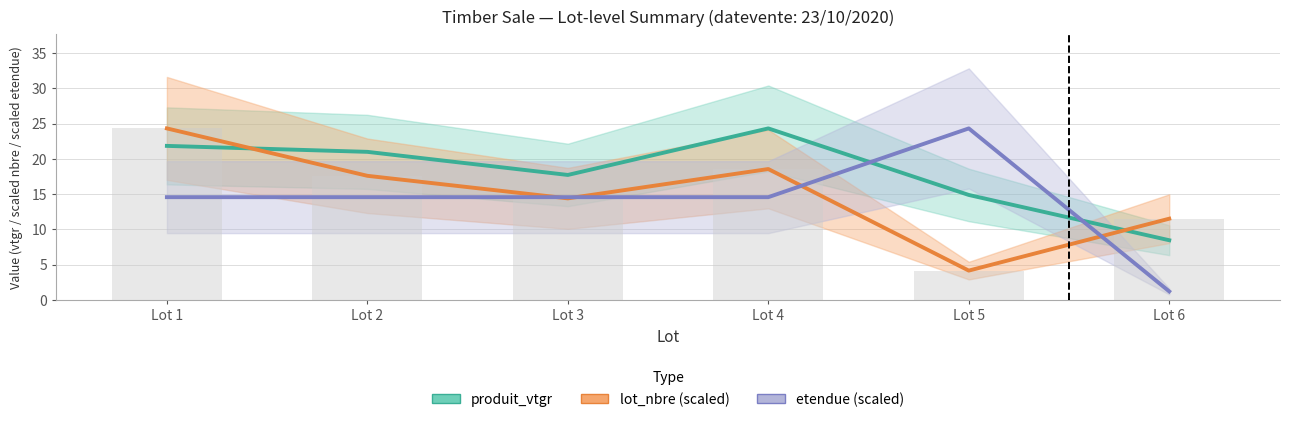

At which label is produit_vtgr closest to 16?

Lot 5